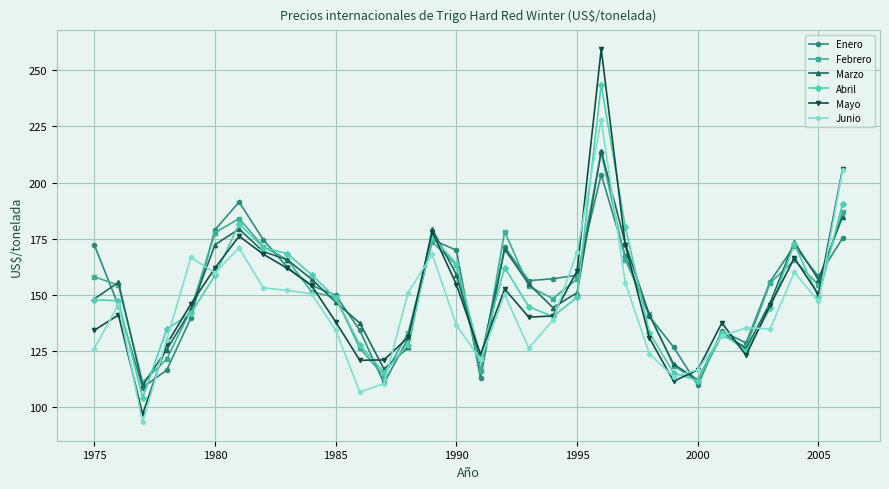

Which series has the widest spread of values?

Mayo